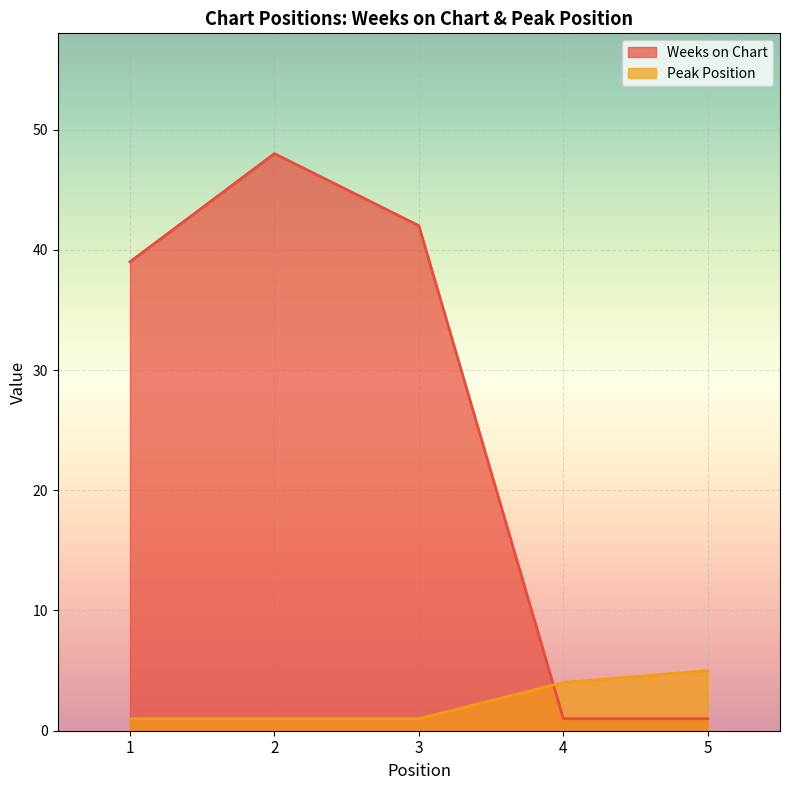

What is the total value across all series at 3?

43